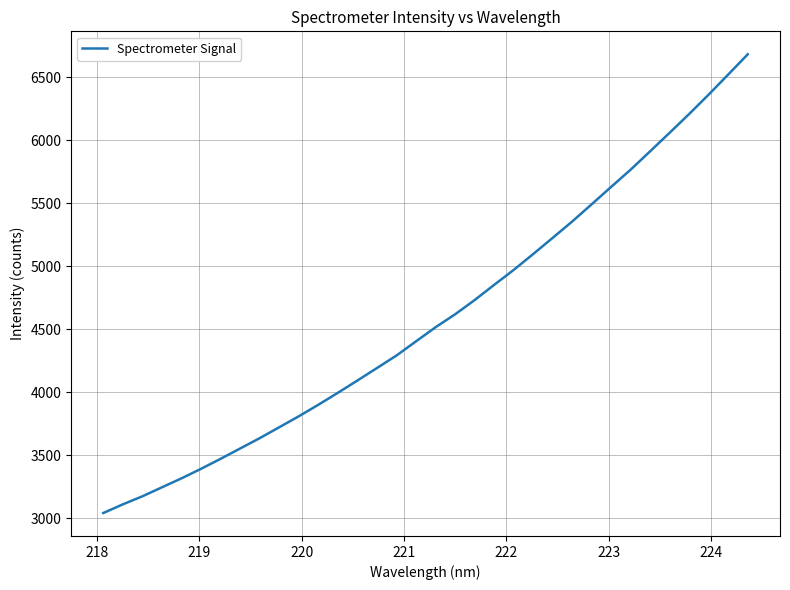

What is the difference between the maximum and minimum values?

3639.5